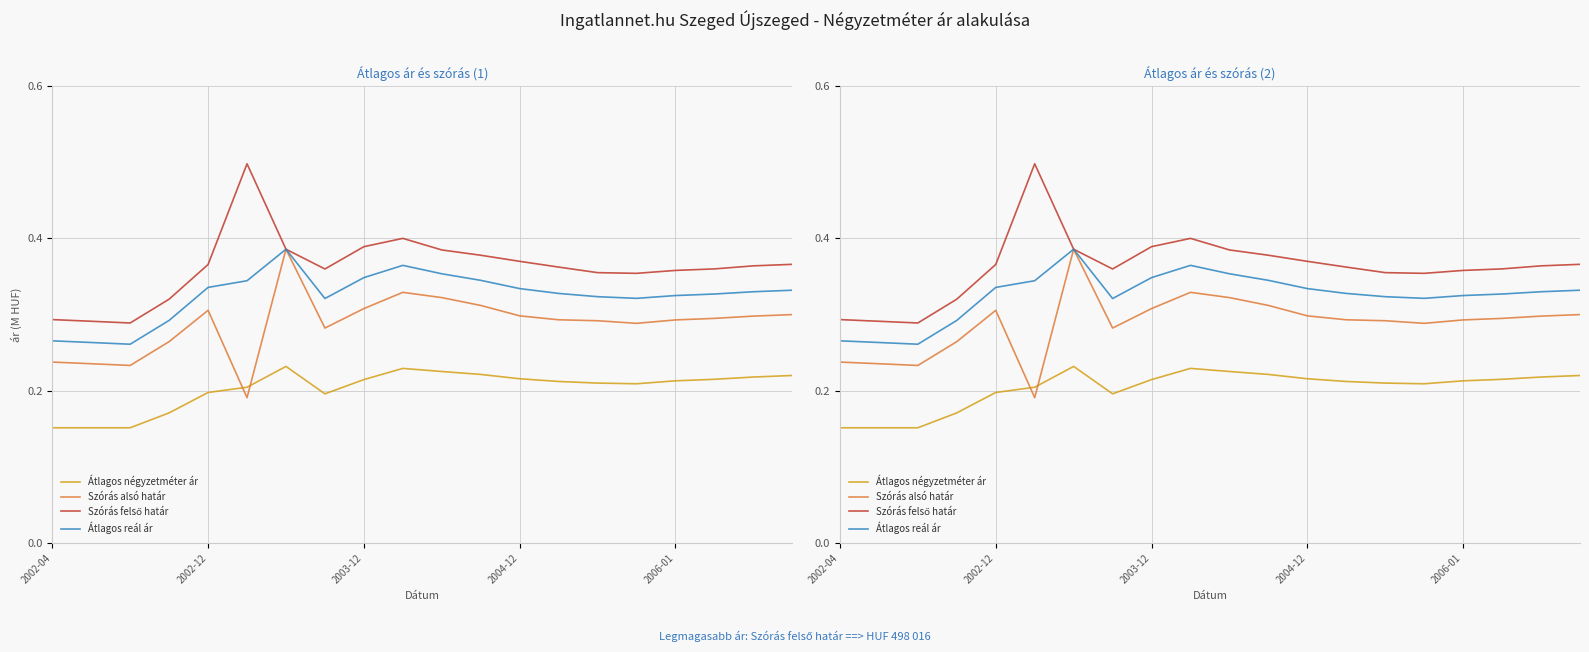

What is the average value of the Átlagos négyzetméter ár series?

202937